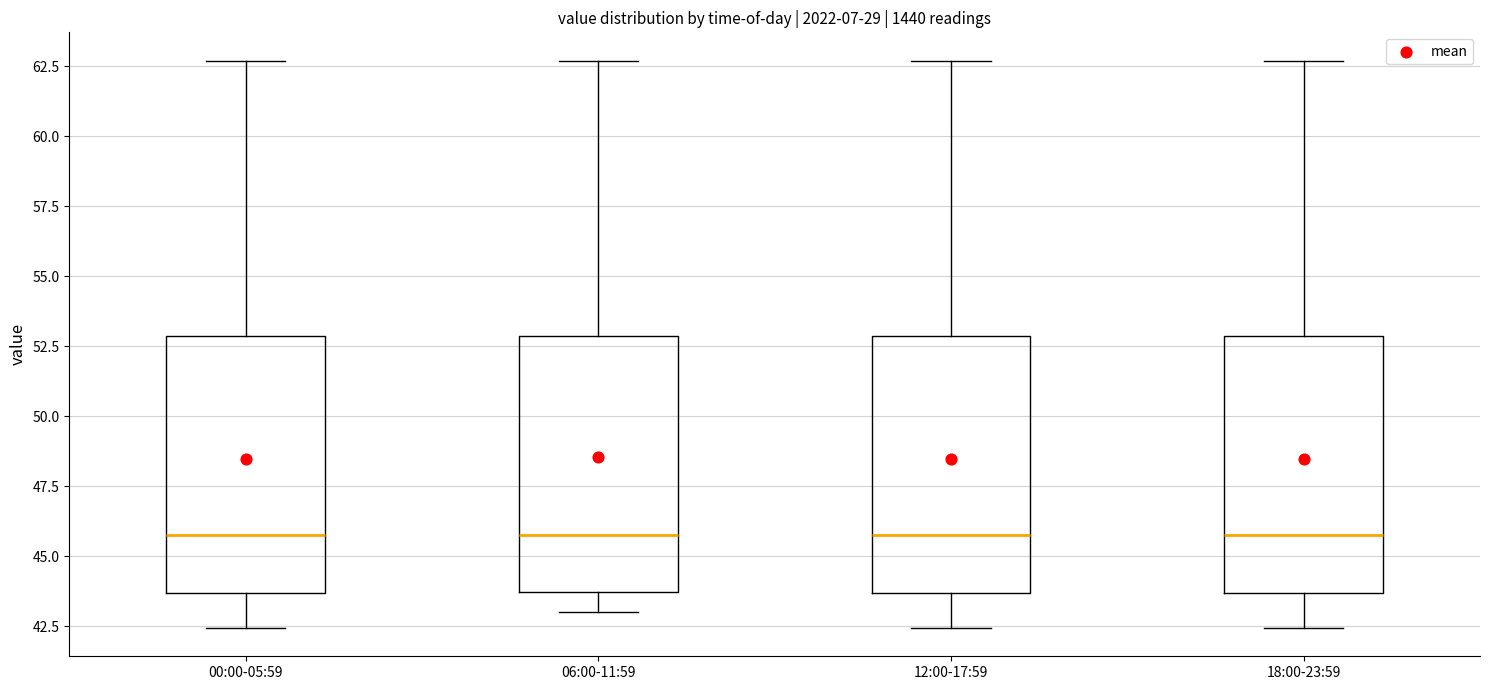

Where does the lower whisker of the box for 12:00-17:59 end on the y-axis? The values are not printed on the chart, so give them approximately, as read against the axis.

42.5